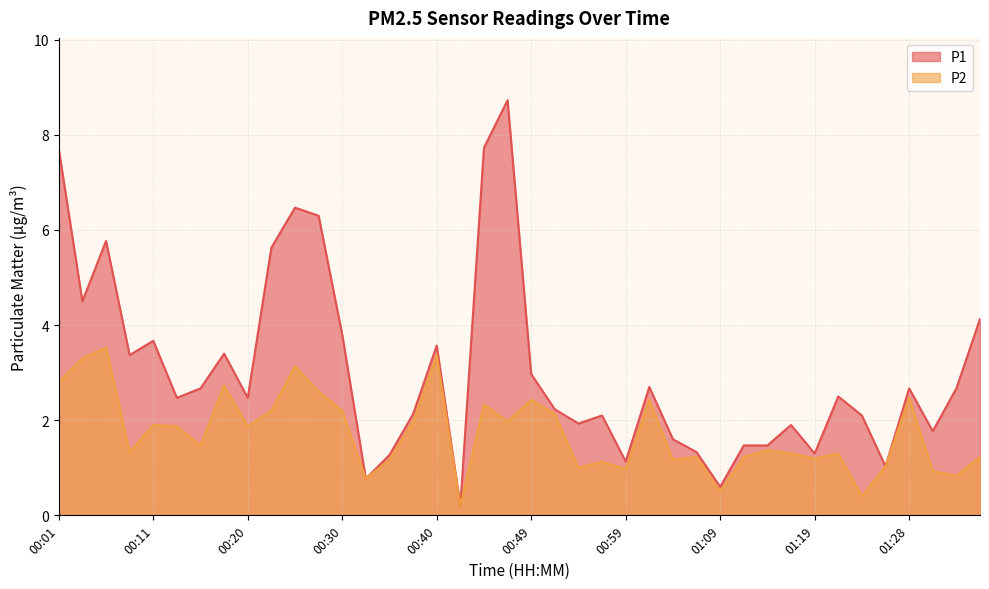

What position from the right is 01:02?

15